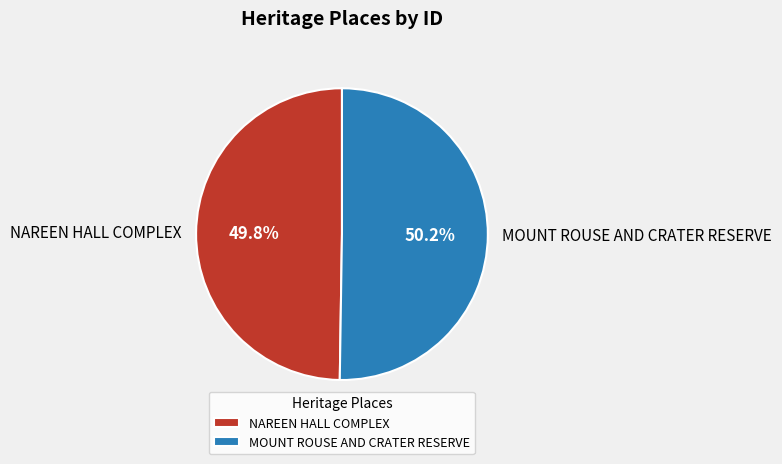

True or false: NAREEN HALL COMPLEX accounts for 60% of the total.

False